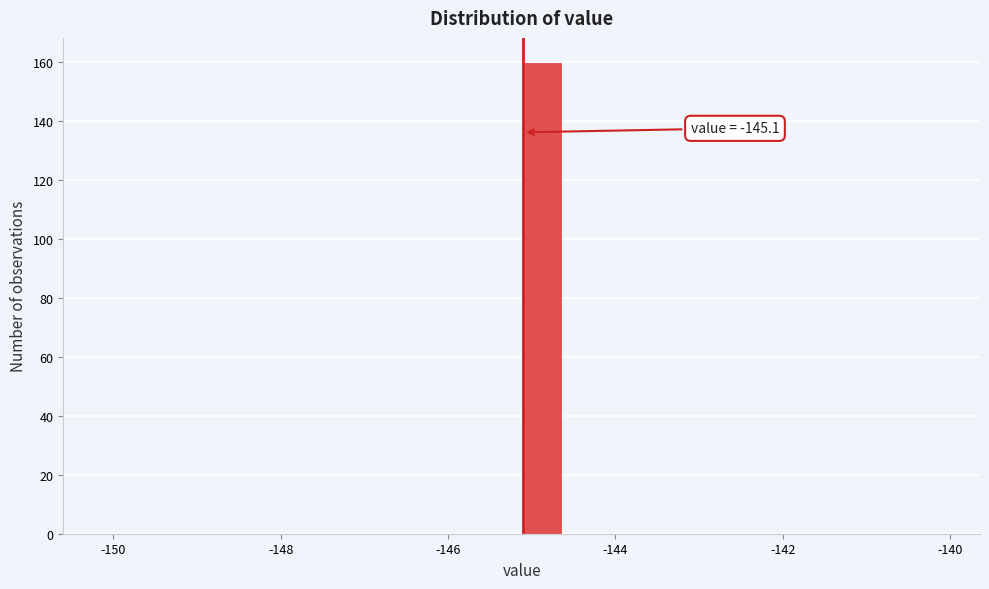

Around what value on the x-axis is the tallest bar? Give the approximate position of its centre, as read against the axis.

-144.8